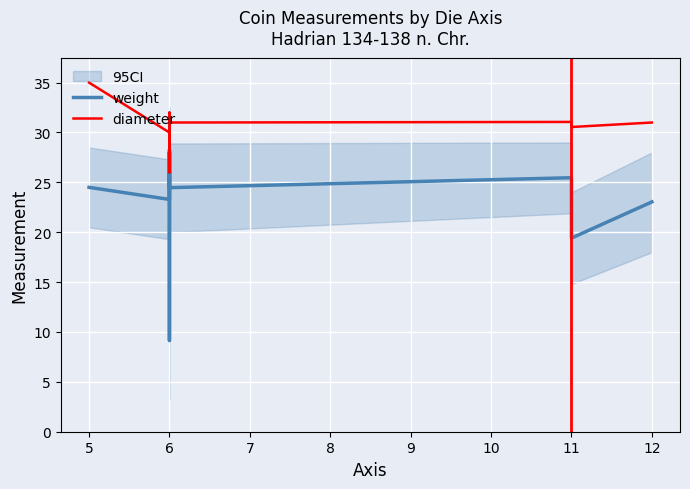

What is the average value of the weight series?

23.3